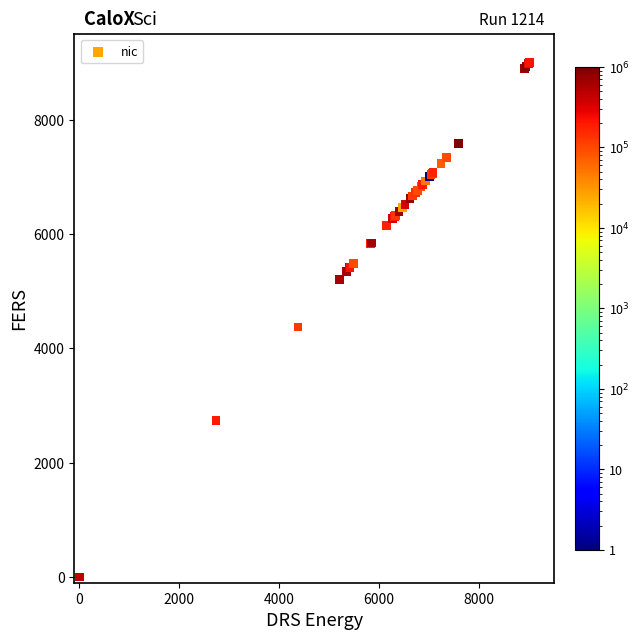

What Y value in the scatter plot is closest to 4500?

4375.4